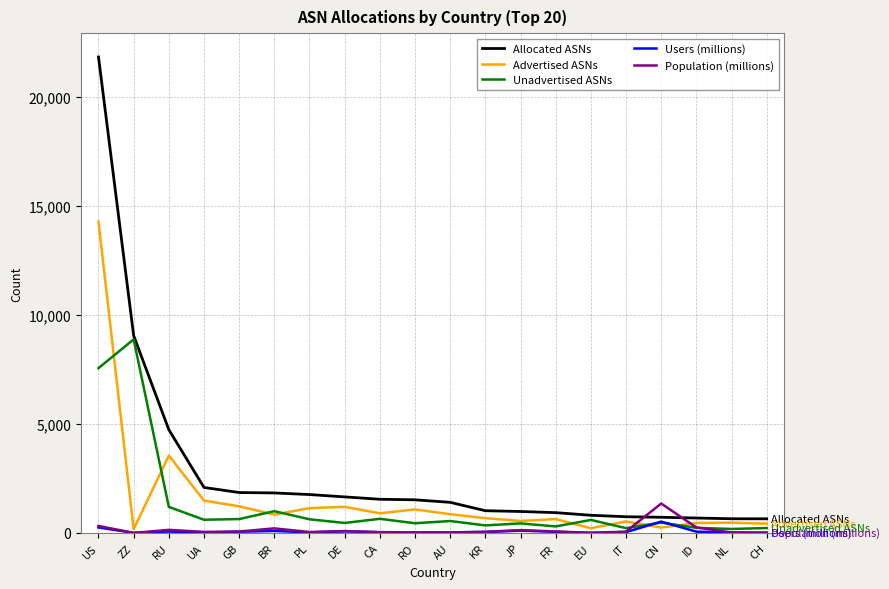

What is the difference between the Population (millions) values at CA and CN?

1310.5